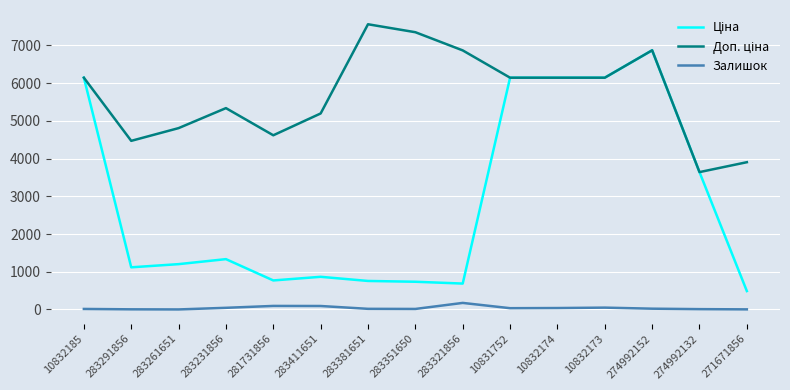

At which category is the sum across all series the highest?

274992152